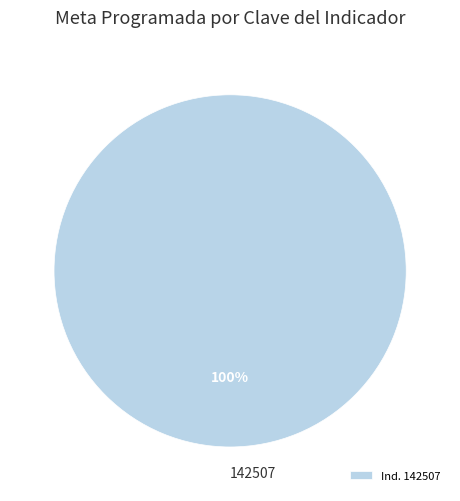

Is there any slice that represents more than half of the pie?

Yes